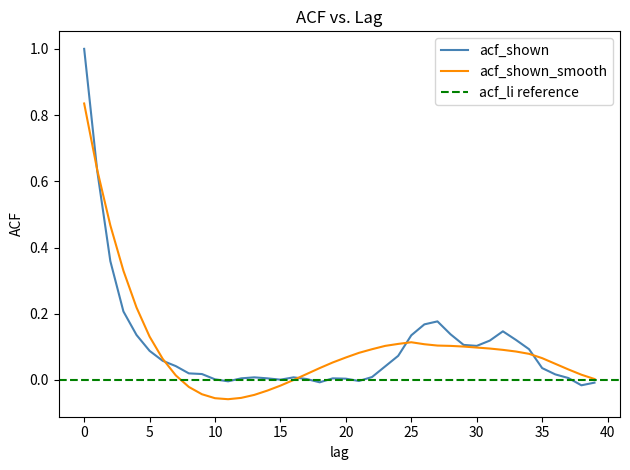

Rank the series at 24 from lowest to highest value.

acf_shown, acf_shown_smooth